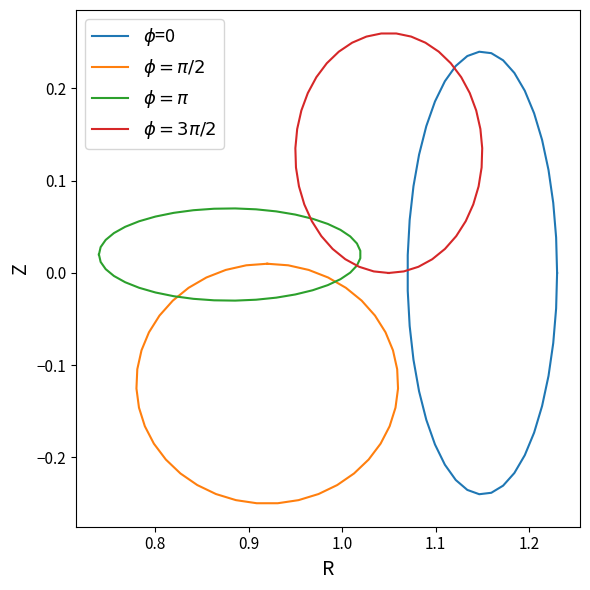

What is the spread (max minus min) of values at 1.2?

0.2